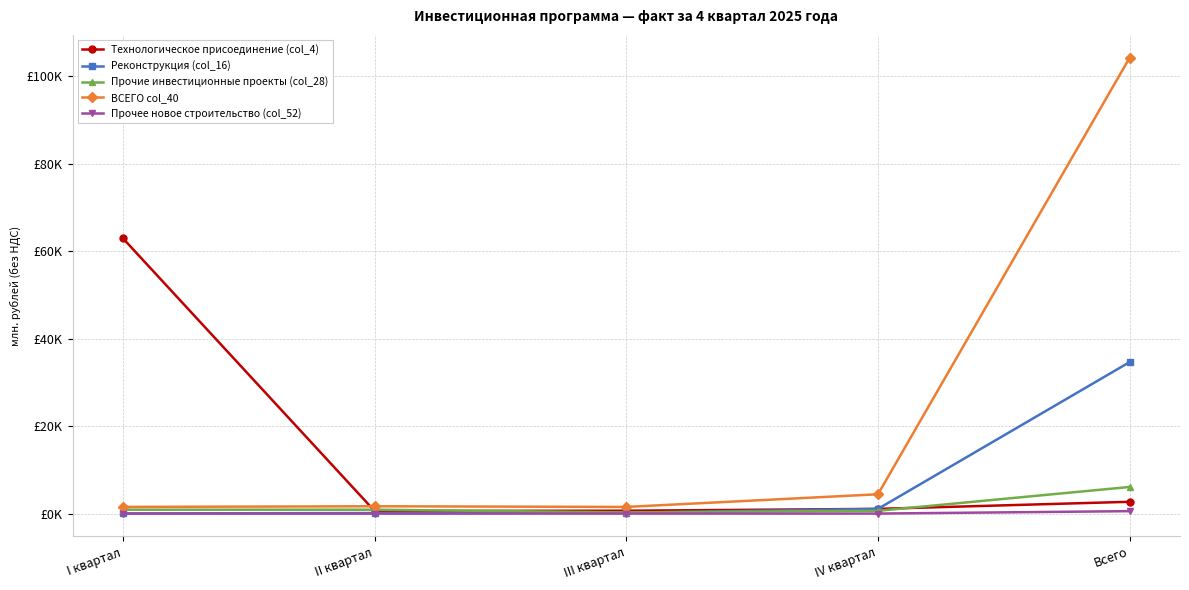

What is the spread (max minus min) of values at III квартал?

1523.1